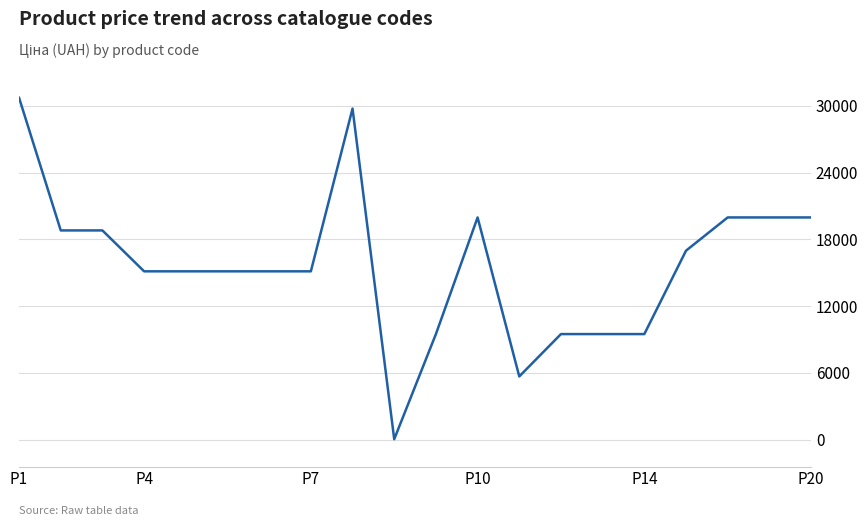

What is the difference between the maximum and minimum values?

30685.1